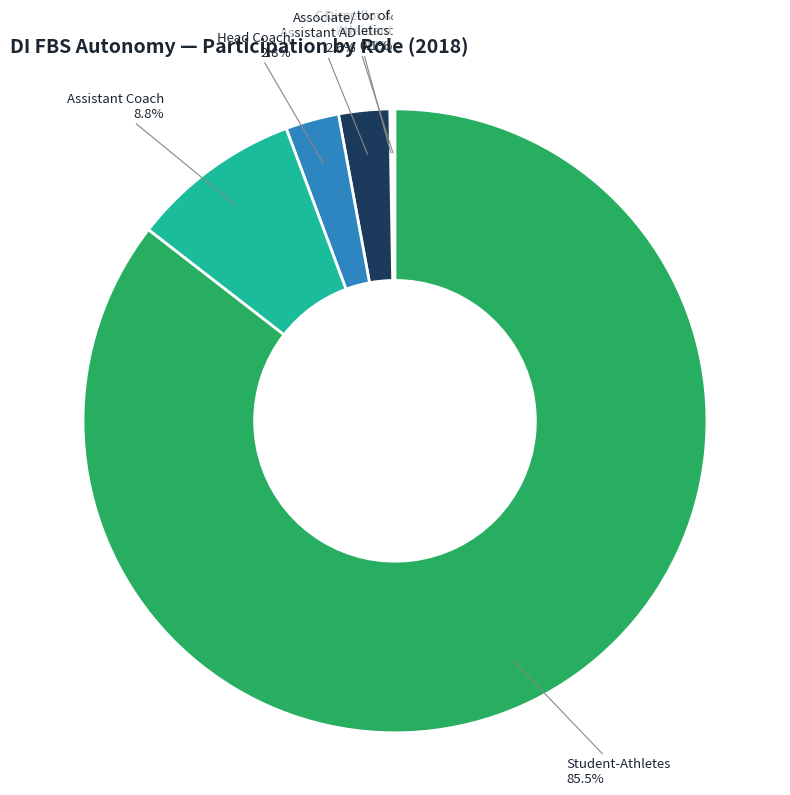

Does any single category account for the majority?

Yes